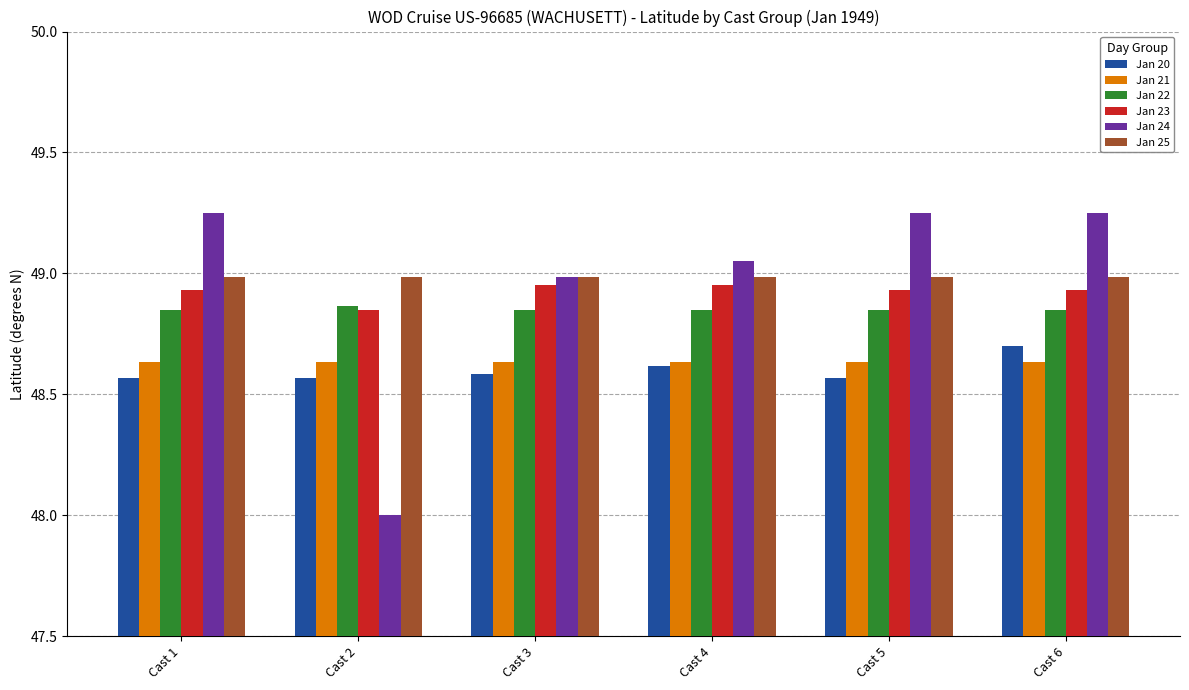

What value does the Jan 24 series have at Cast 2?

48.0